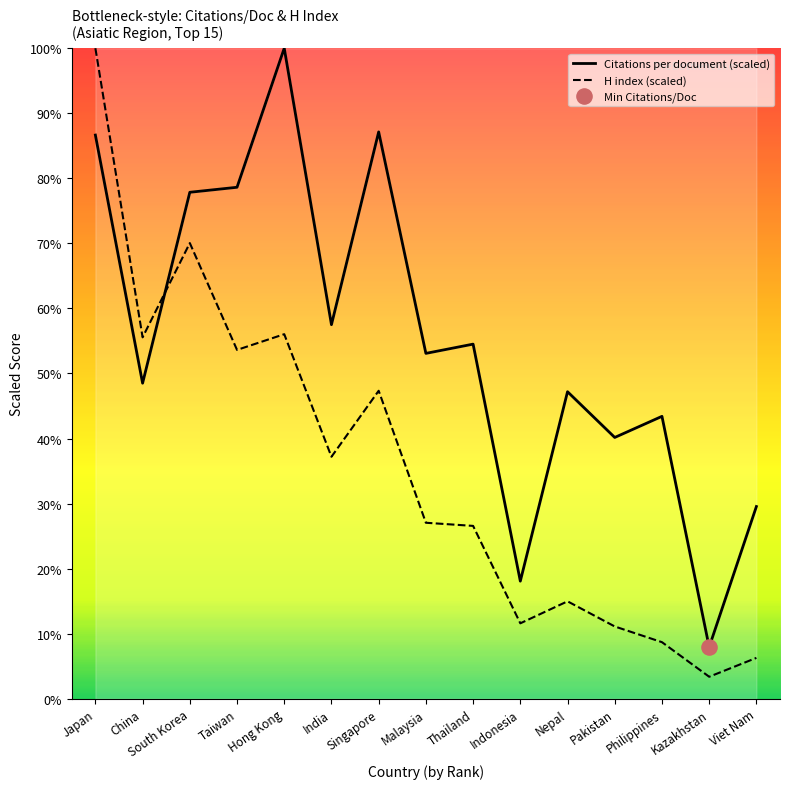

What are all the series names shown in the legend?

Citations per document (scaled), H index (scaled)